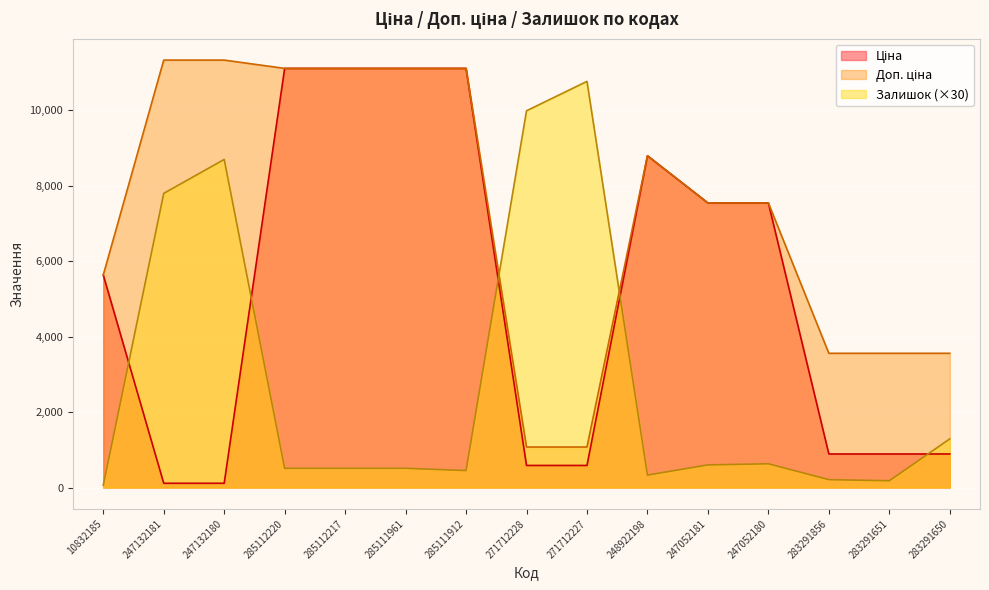

List the series in order of their overall mean, highest first.

Доп. ціна, Ціна, Залишок